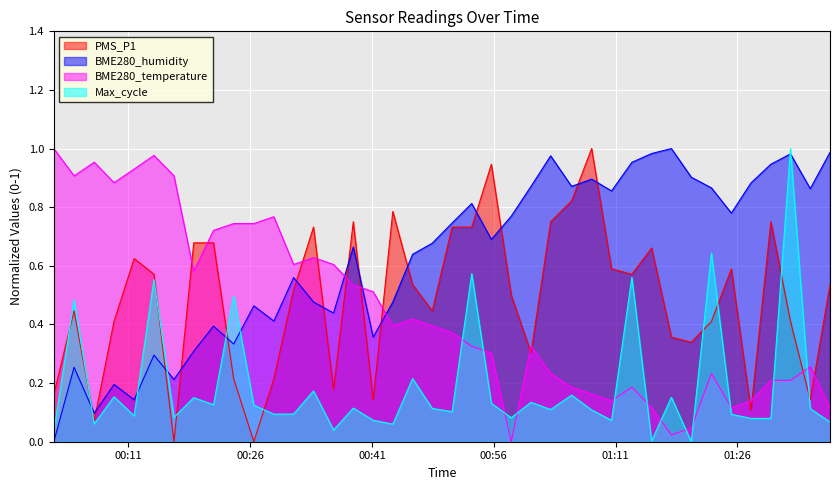

Does the chart display data point markers on the line(s)?

No